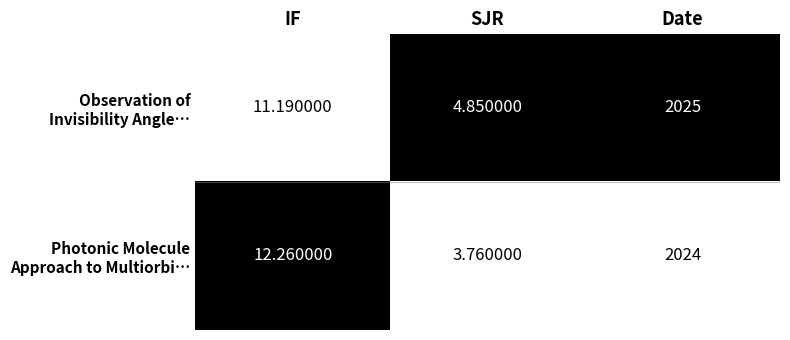

How many categories are shown in the chart?

3